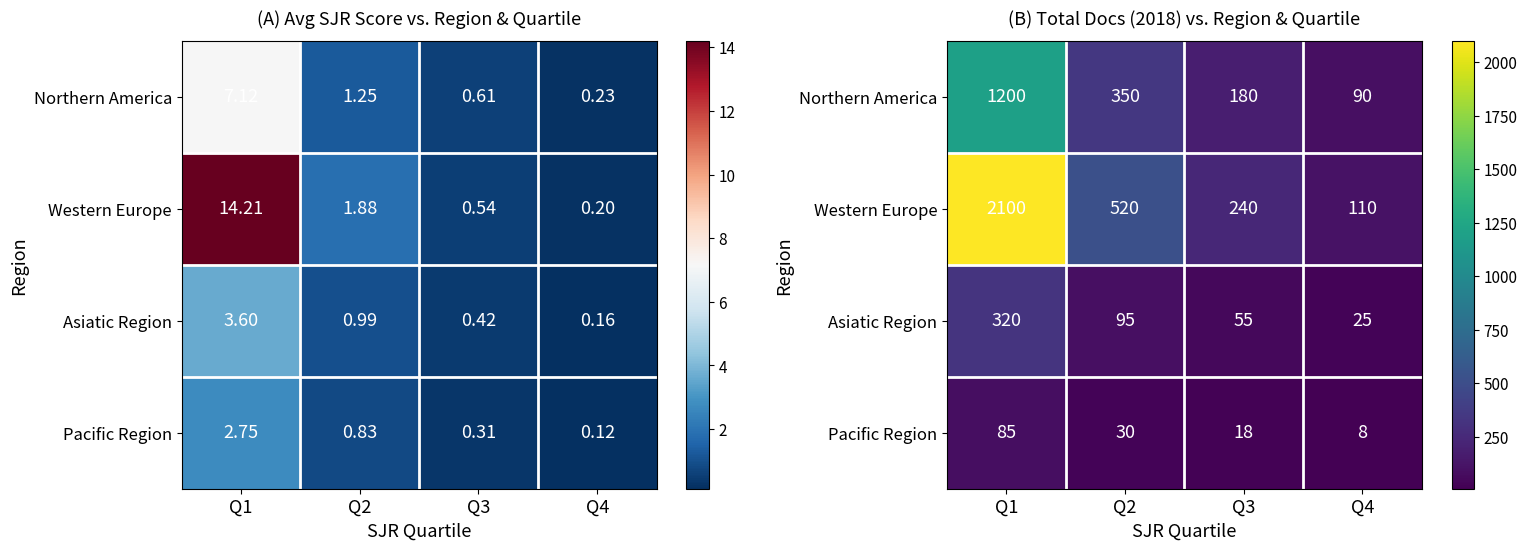

Rank the series by their maximum value, from highest to lowest.

Western Europe, Northern America, Asiatic Region, Pacific Region